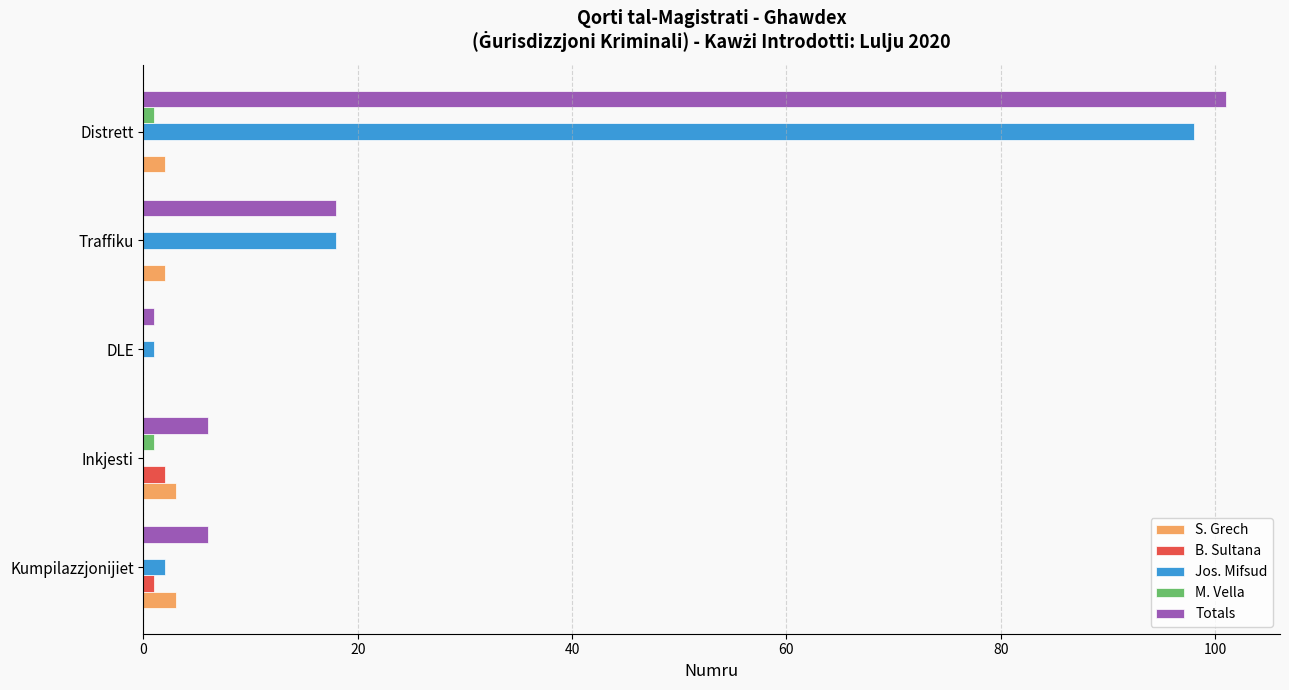

At which category is the sum across all series the highest?

Distrett